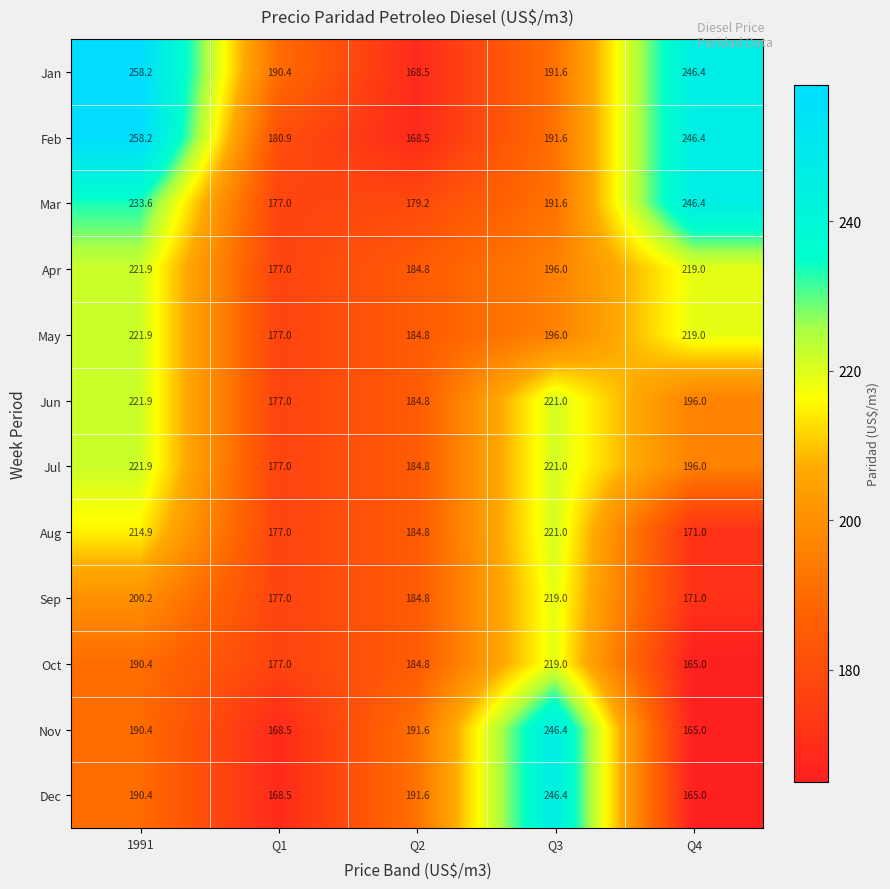

At which category is the sum across all series the highest?

1991